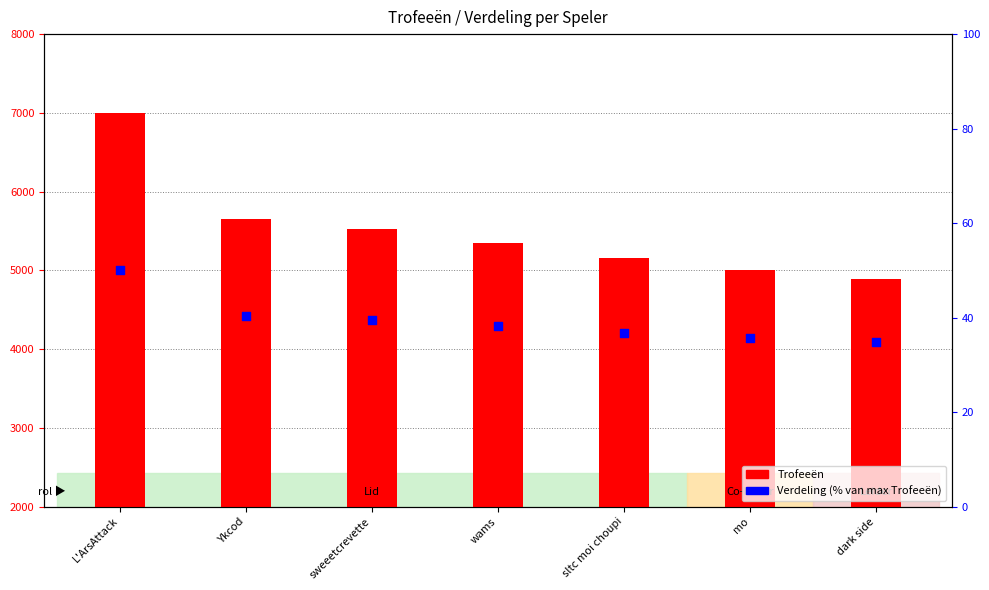

Is the value of Verdeling (% van max Trofeeën) at sweeetcrevette greater than the value of Trofeeën at dark side?

No